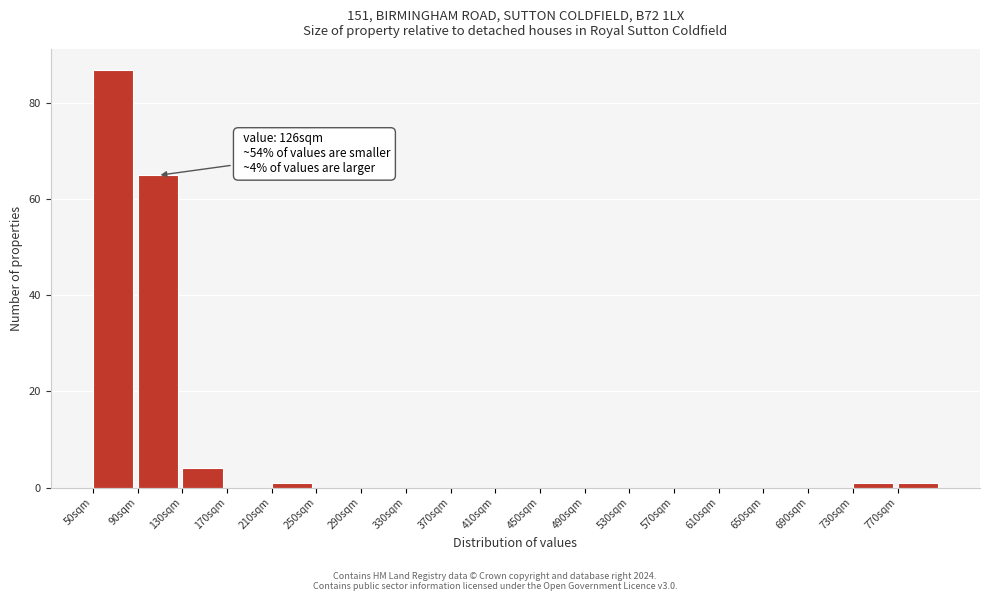

Over which range of the x-axis is the bar tallest?

50 to 90